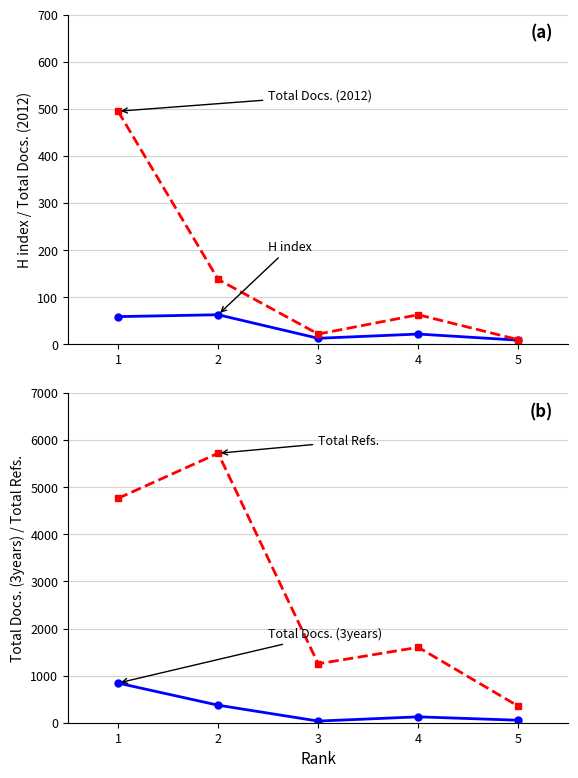

Which series has the largest total across all categories?

Total Refs.